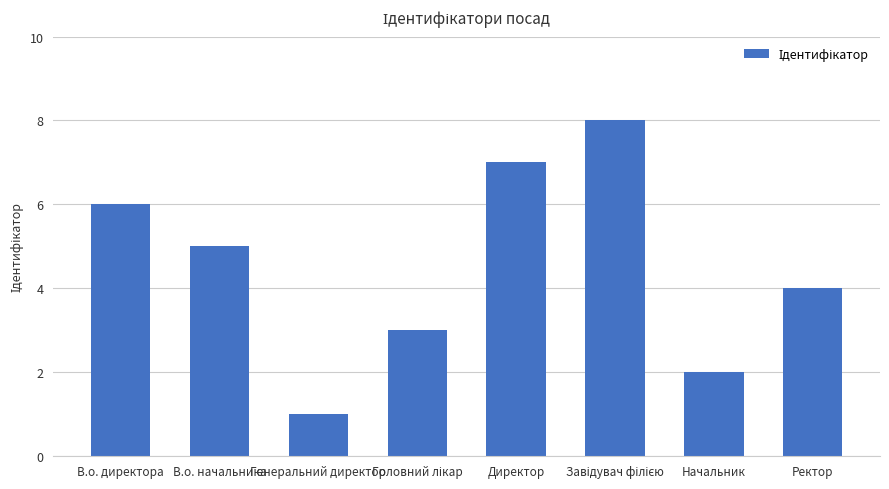

What is the value of the 8th bar from the left?

4